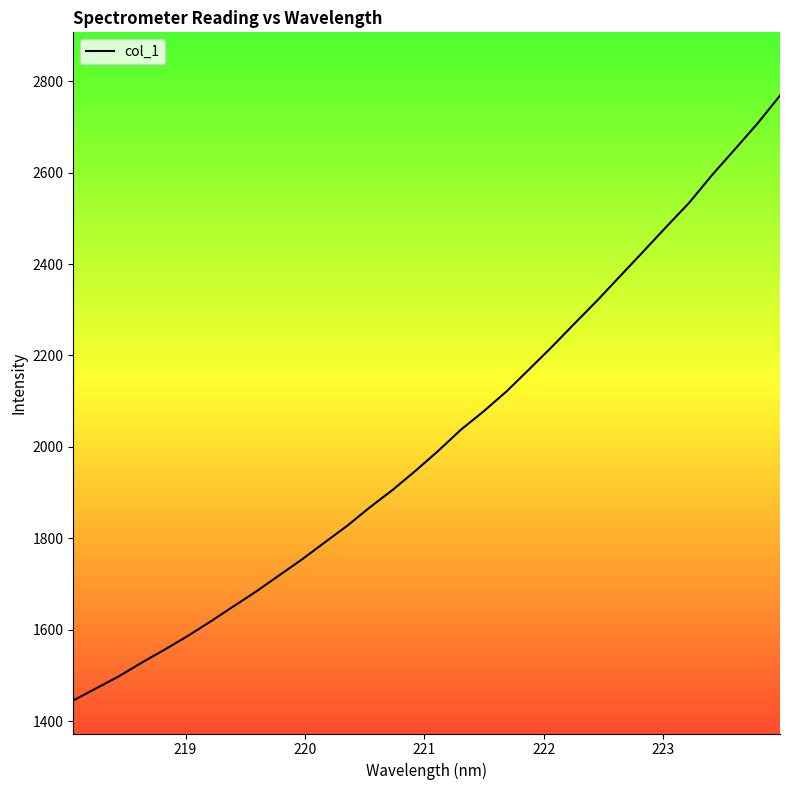

What is the difference between the maximum and minimum values?

1323.4